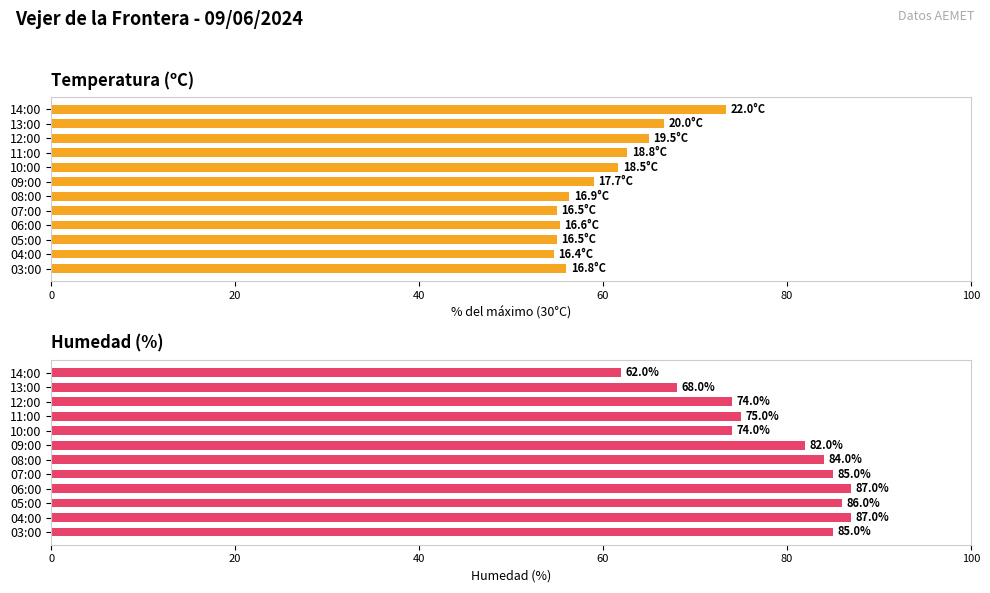

Which series changed the most between 14:00 and 09:00?

Humedad (%)